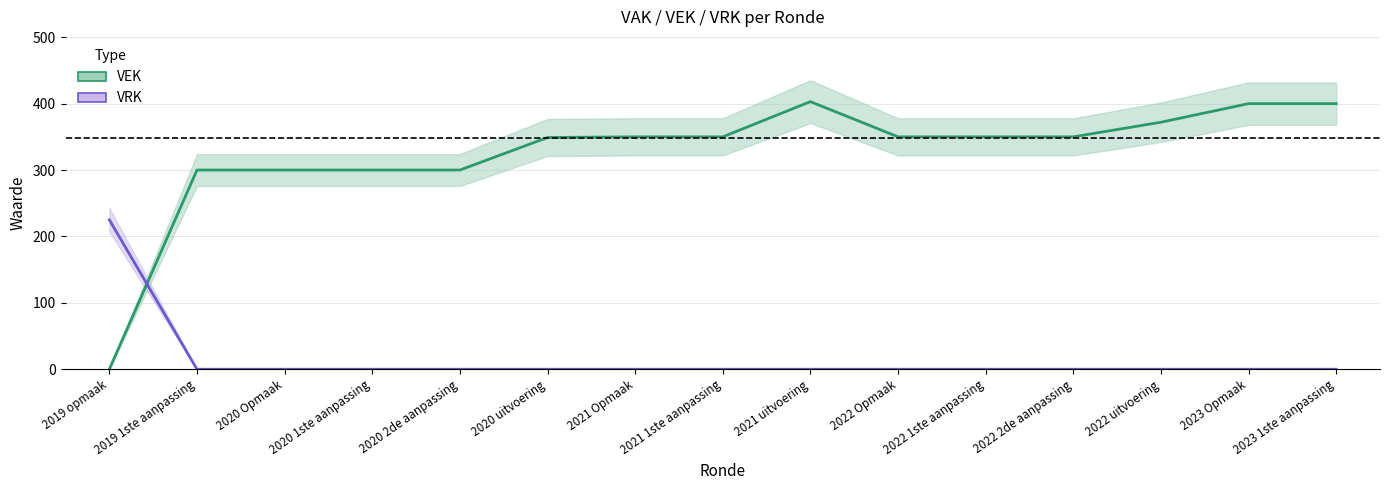

How many intersections are there between VRK and VEK?

1